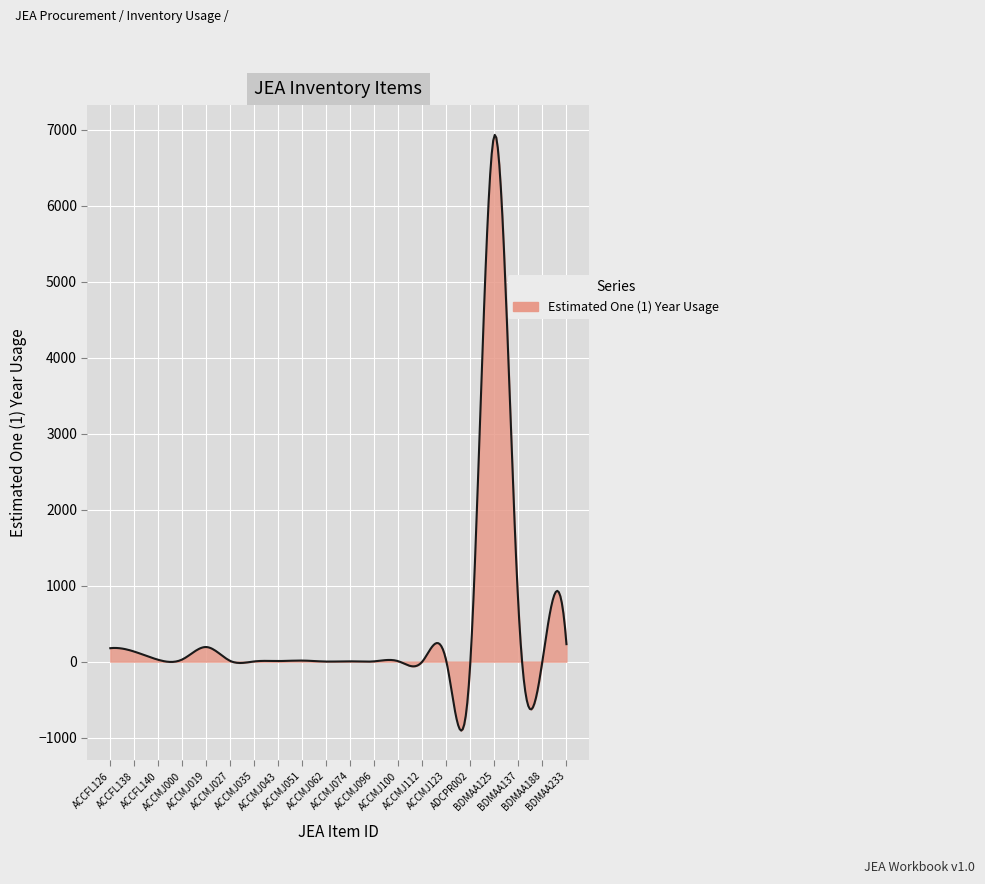

What is the smallest value displayed?

-907.5